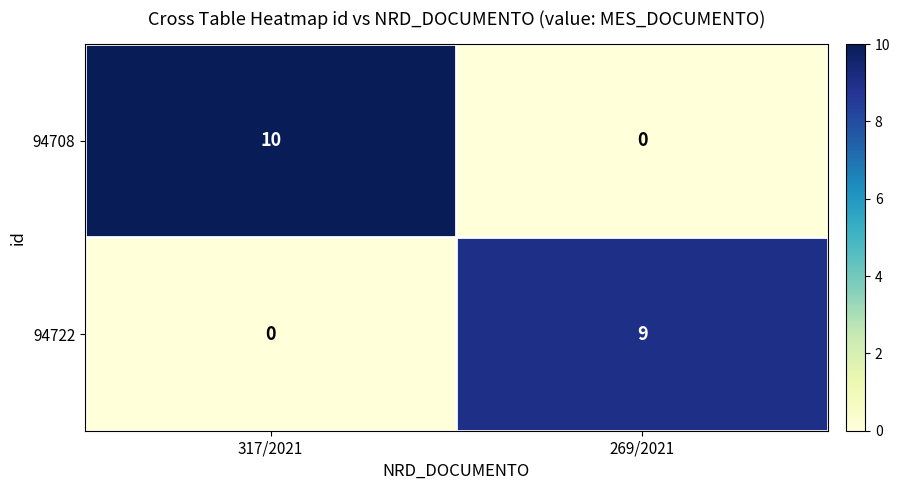

Which series has the widest spread of values?

94708